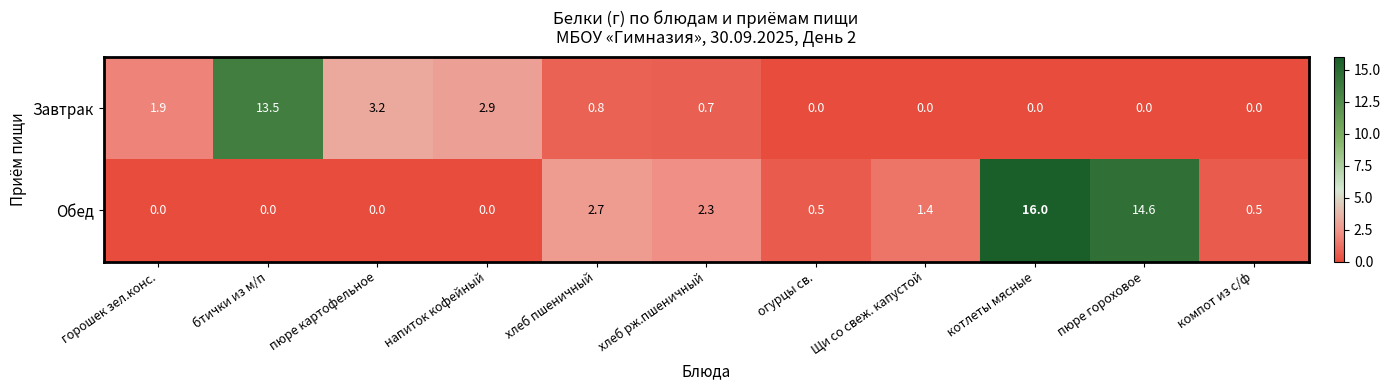

What is the greatest value displayed?

16.0